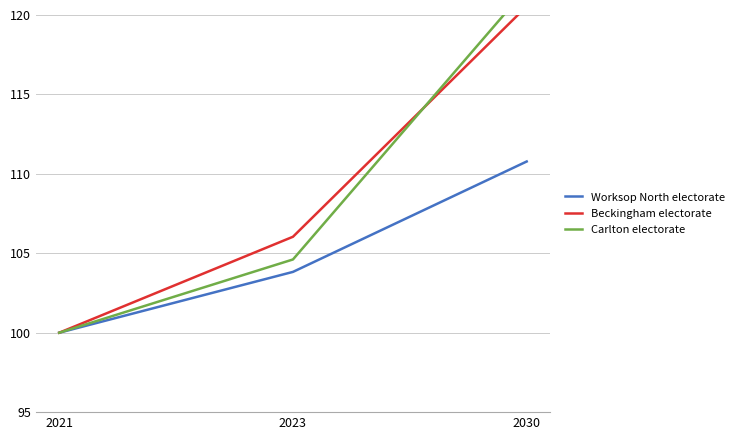

Reading right to left, what are all the values shown in this chart?

Worksop North electorate: 110.8	103.8	100.0
Beckingham electorate: 120.5	106.0	100.0
Carlton electorate: 121.7	104.6	100.0